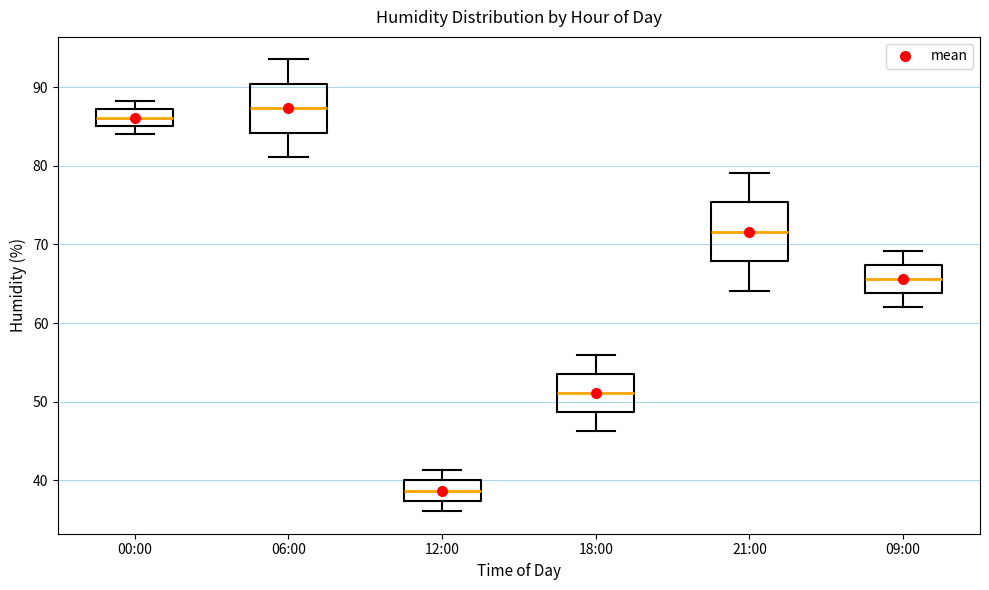

Where does the median line of the box for 21:00 sit on the y-axis? The values are not printed on the chart, so give them approximately, as read against the axis.

72